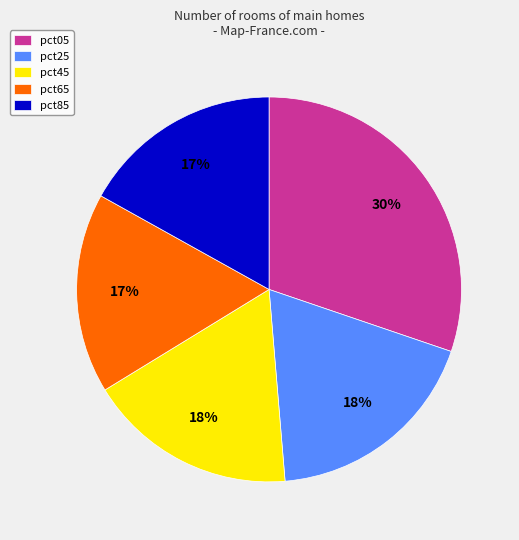

Does any single category account for the majority?

No